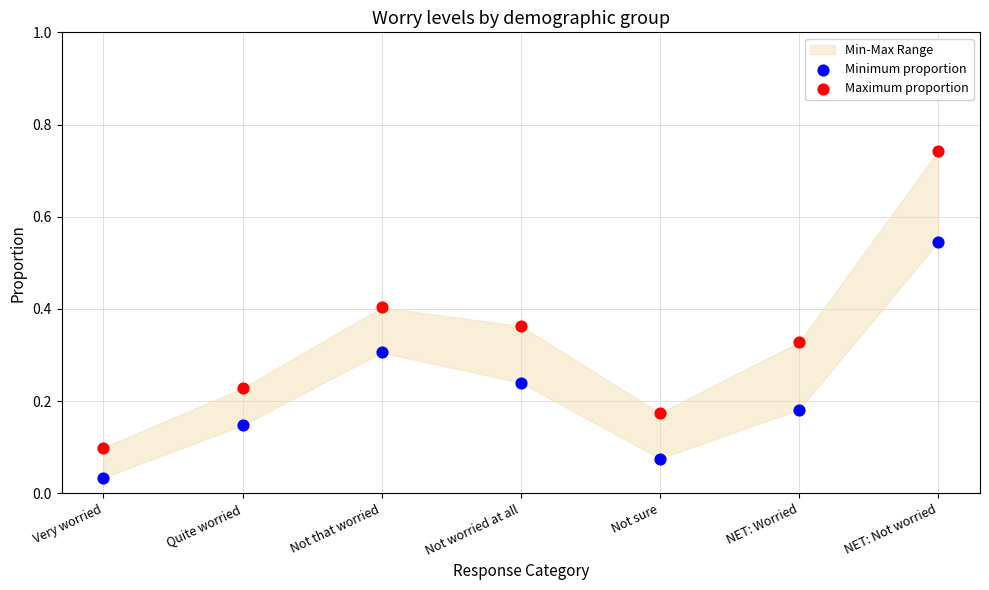

Which series has the widest spread of Y values?

Maximum proportion